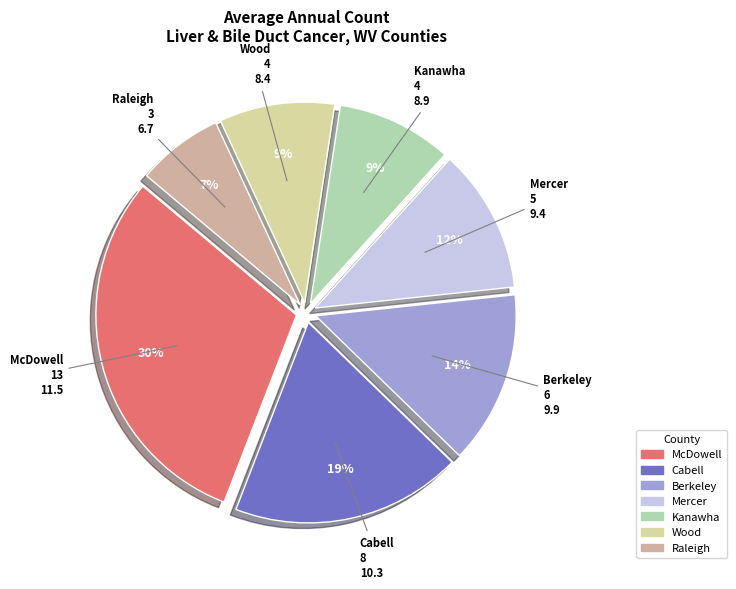

To the nearest percent, what portion does Berkeley represent?

14%